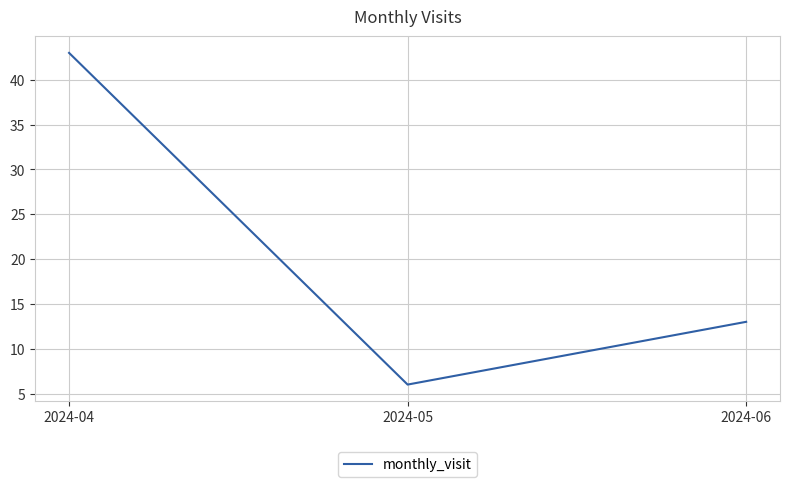

Is this an area chart (filled region under the line)?

No